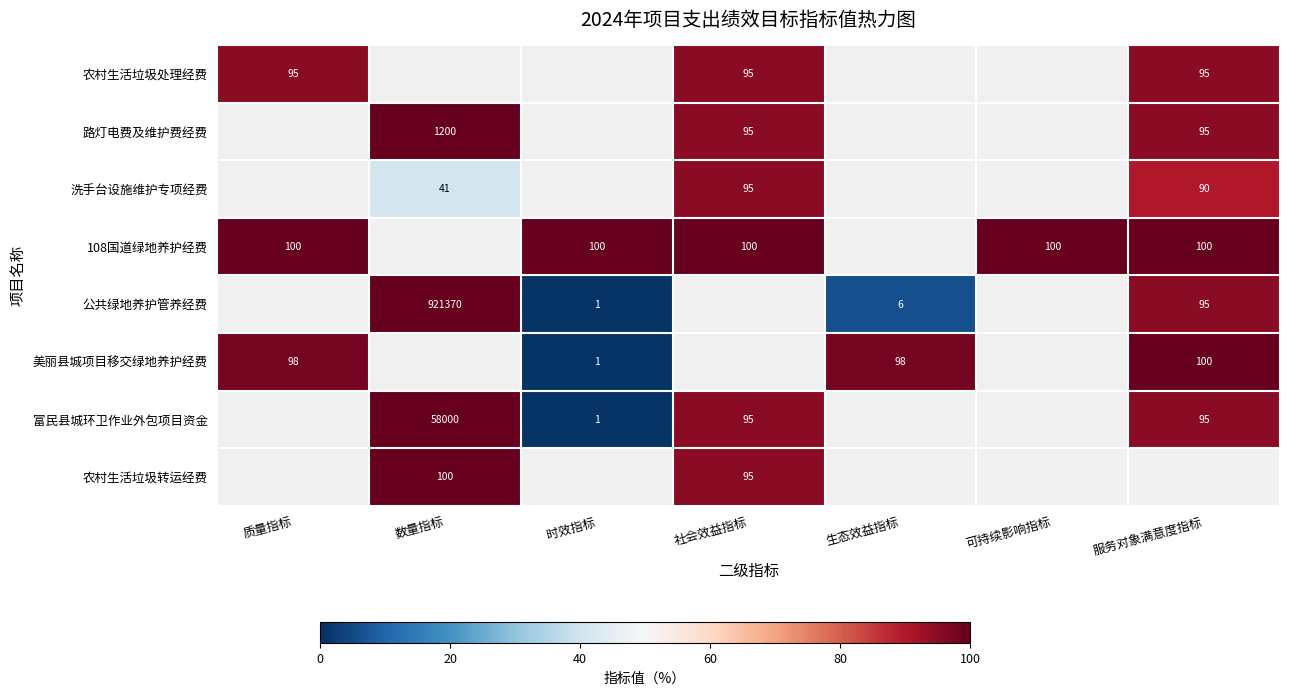

Is the value of 美丽县城项目移交绿地养护经费 at 数量指标 greater than the value of 路灯电费及维护费经费 at 时效指标?

No